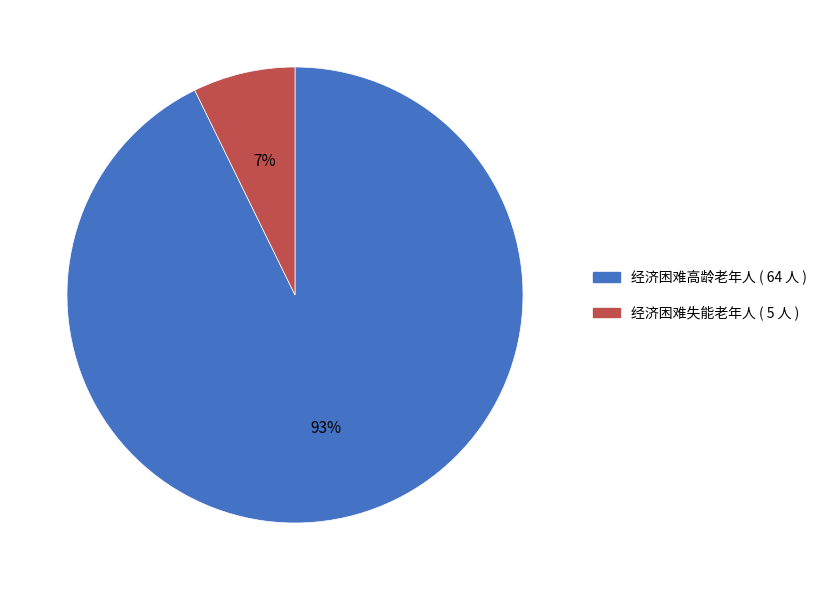

Do 经济困难高龄老年人 and 经济困难失能老年人 together represent more than half of the pie?

Yes